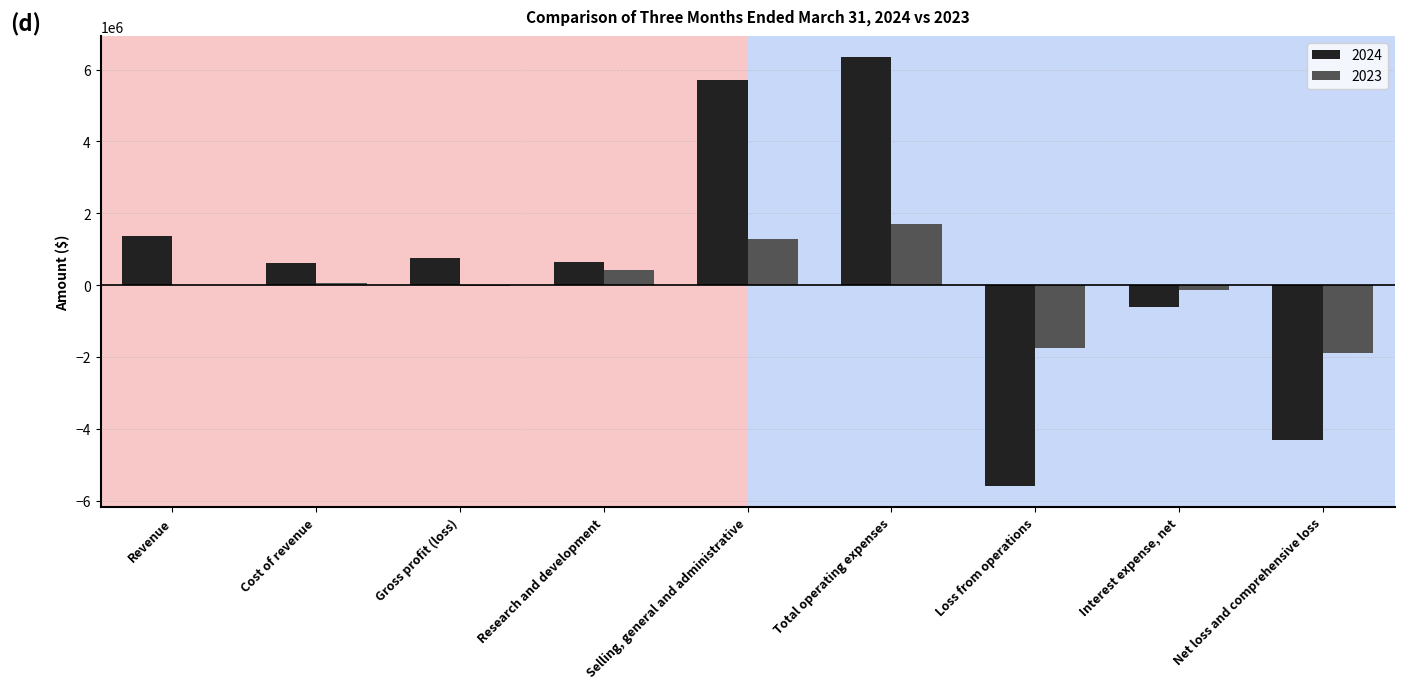

The value of 2023 at Selling, general and administrative is 611633. True or false?

False